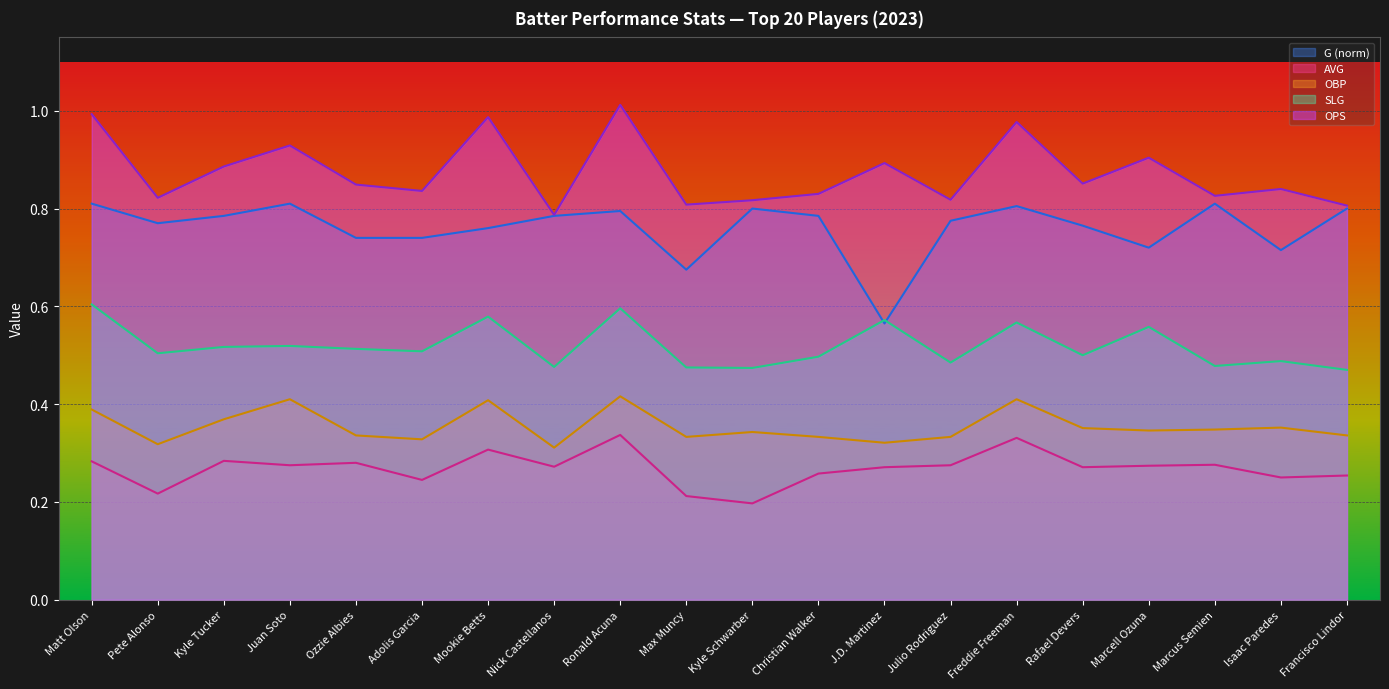

Which series has the largest total across all categories?

OPS